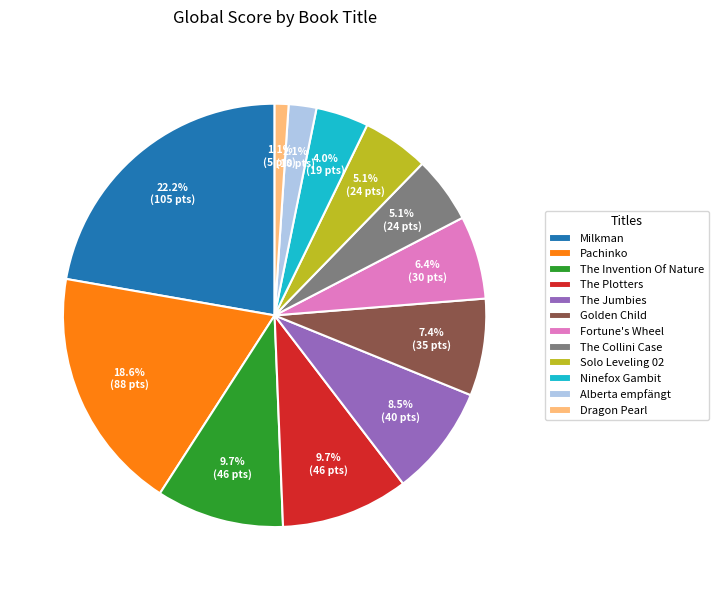

What portion of the pie excludes Milkman?

77.8%